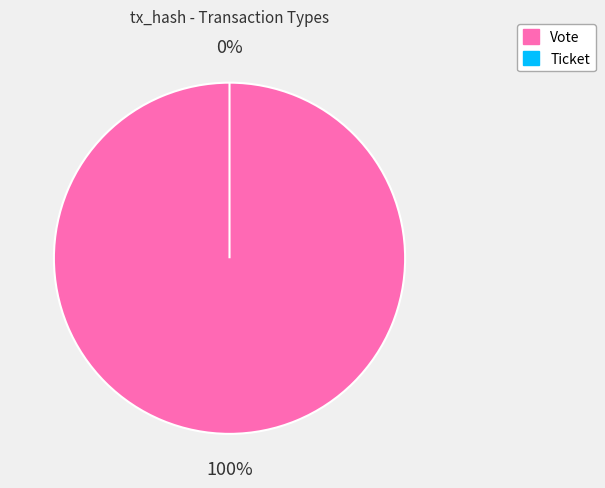

Count the number of slices in the pie.

2